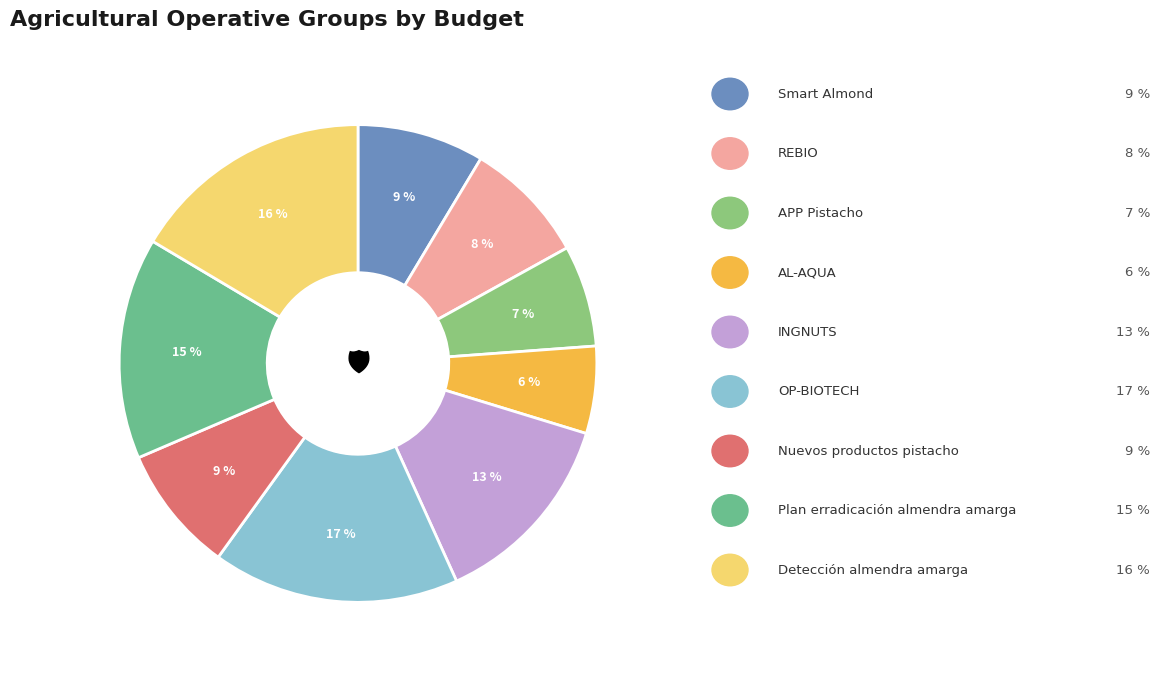

To the nearest percent, what is the difference between the largest and smallest slice percentages?

11%